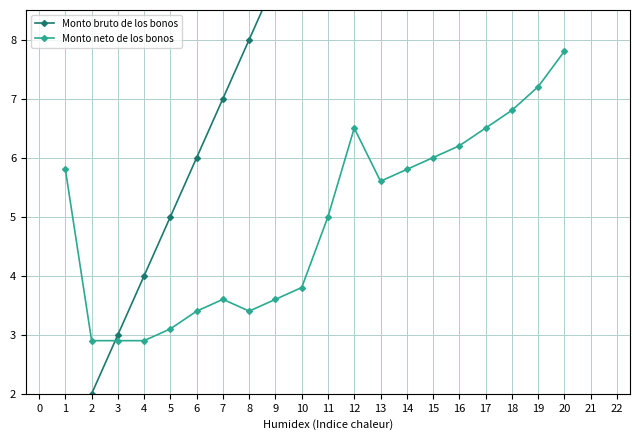

Which category has the highest value in the Monto neto de los bonos series?

20